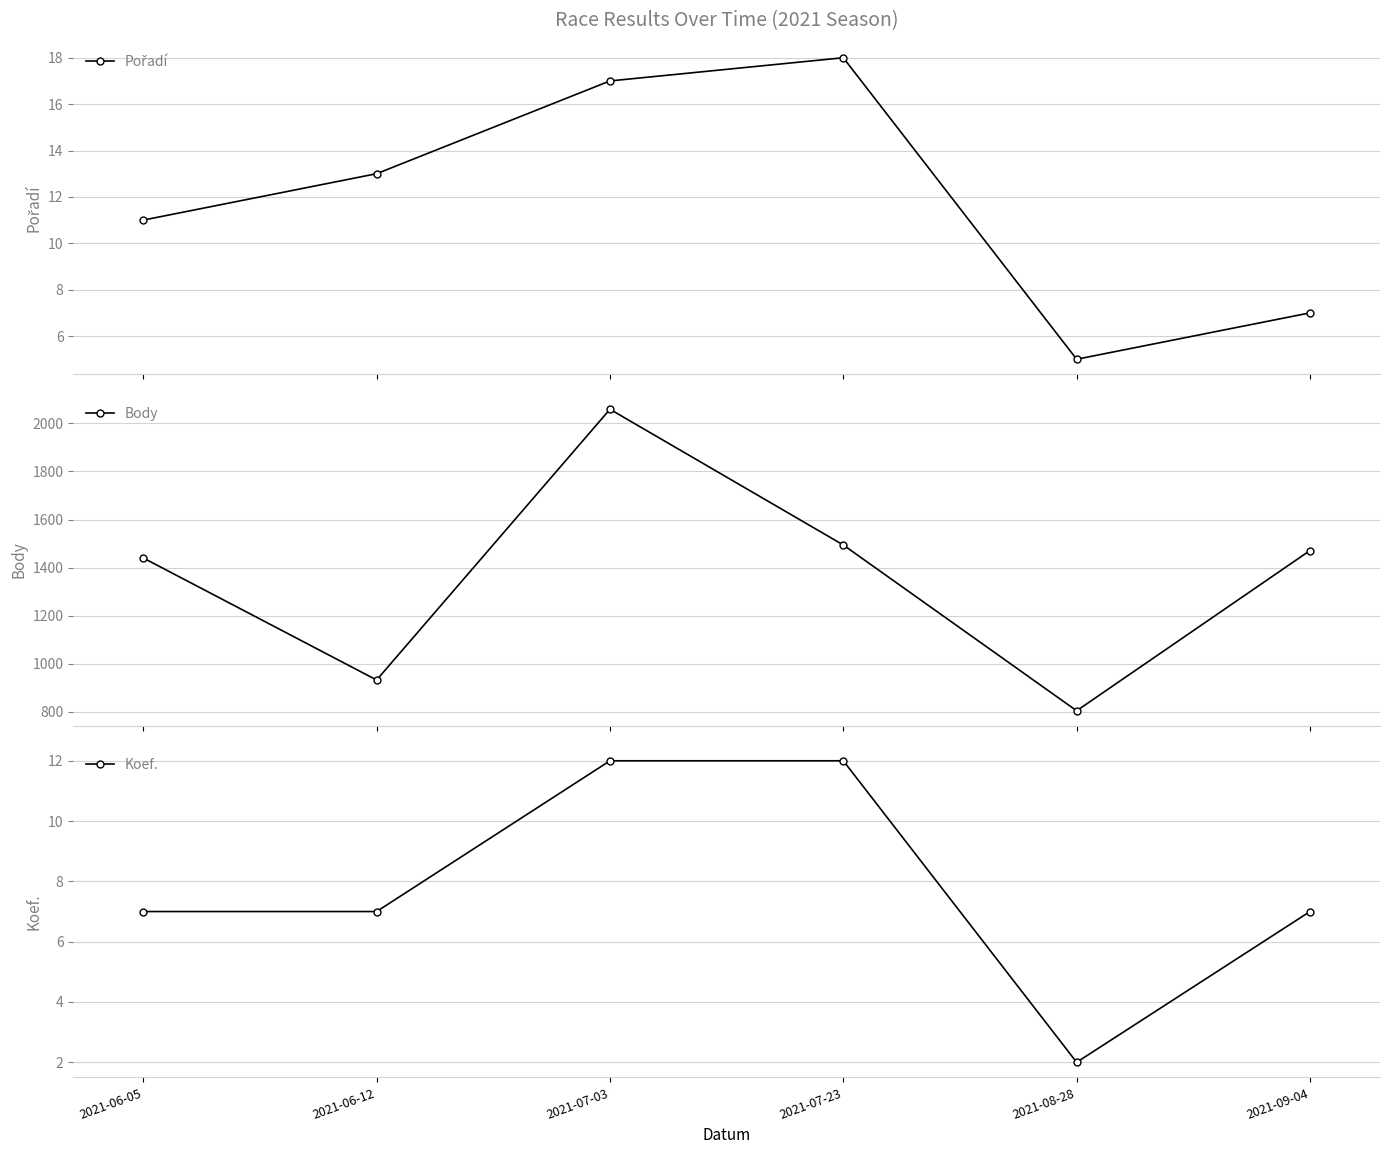

What are all the series names shown in the legend?

Pořadí, Body, Koef.